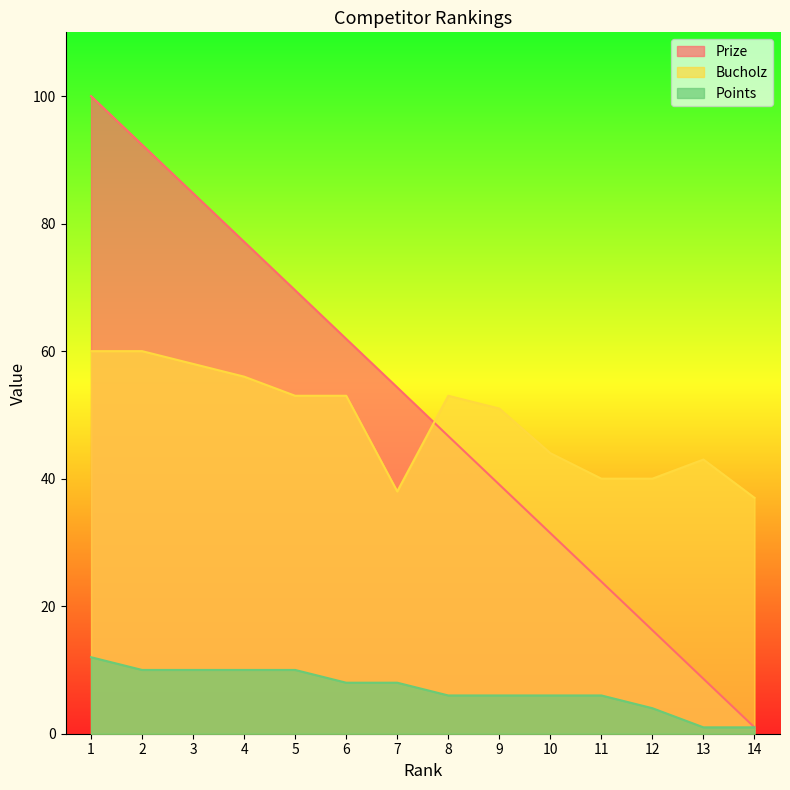

At which label does Points reach its peak?

1